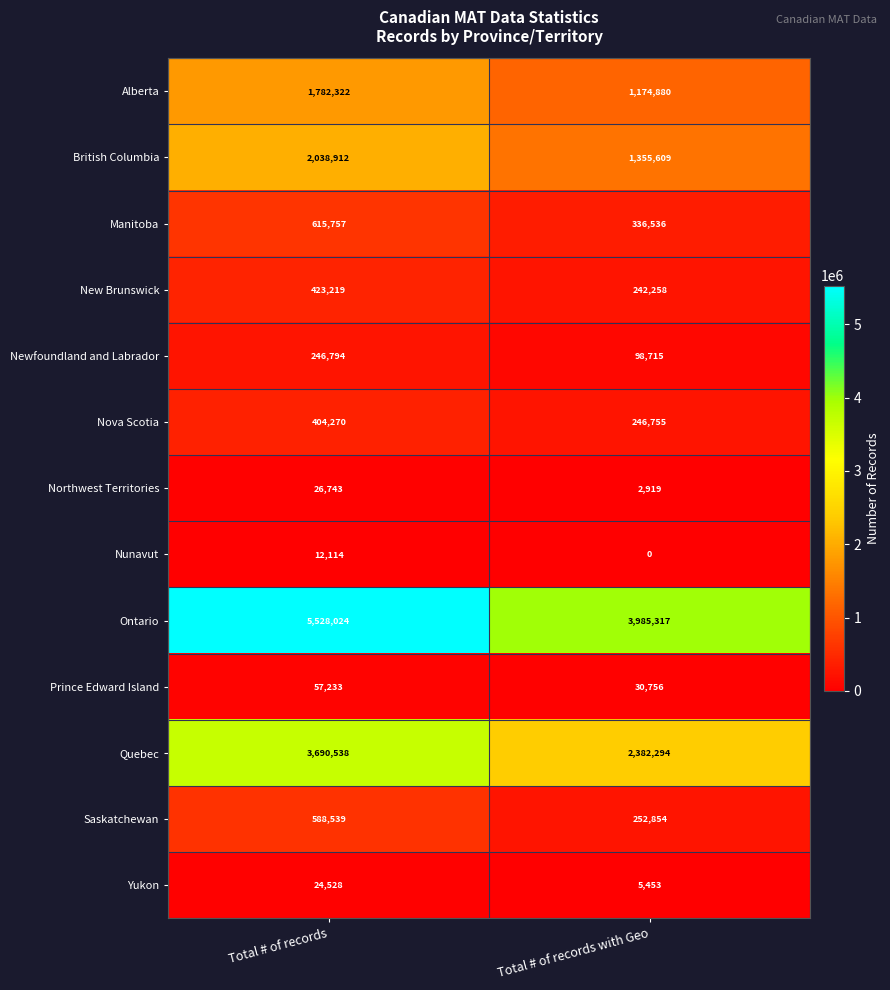

Rank the series by their maximum value, from lowest to highest.

Nunavut, Yukon, Northwest Territories, Prince Edward Island, Newfoundland and Labrador, Nova Scotia, New Brunswick, Saskatchewan, Manitoba, Alberta, British Columbia, Quebec, Ontario